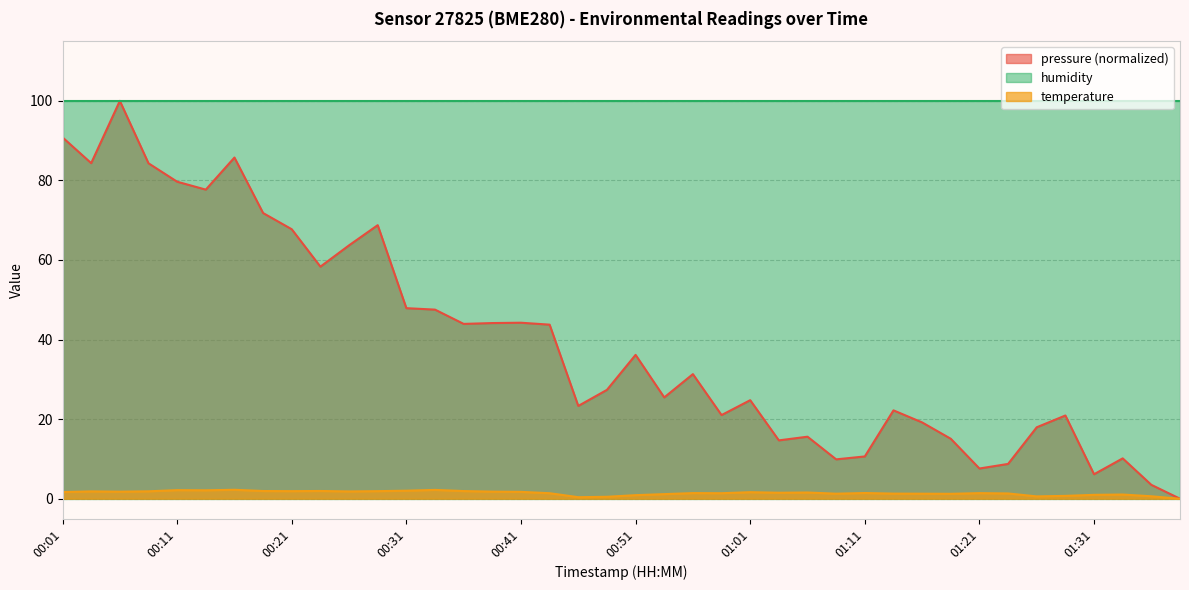

What value does the temperature series have at 00:06?

1.8